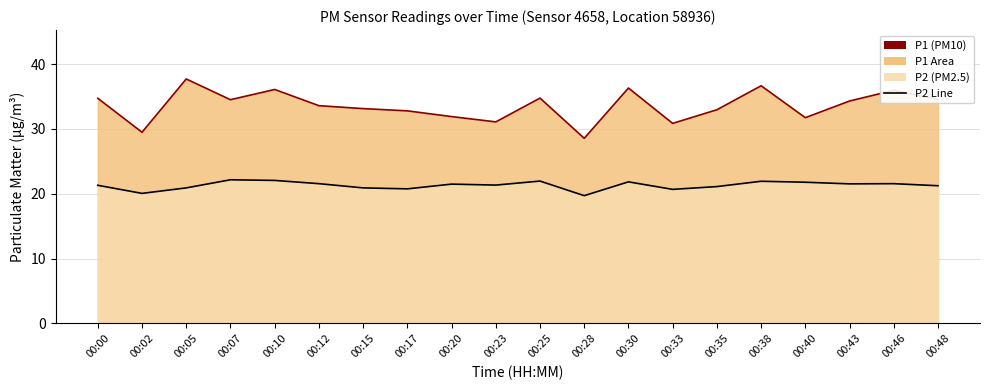

What is the average value of the P2 Line series?

21.3